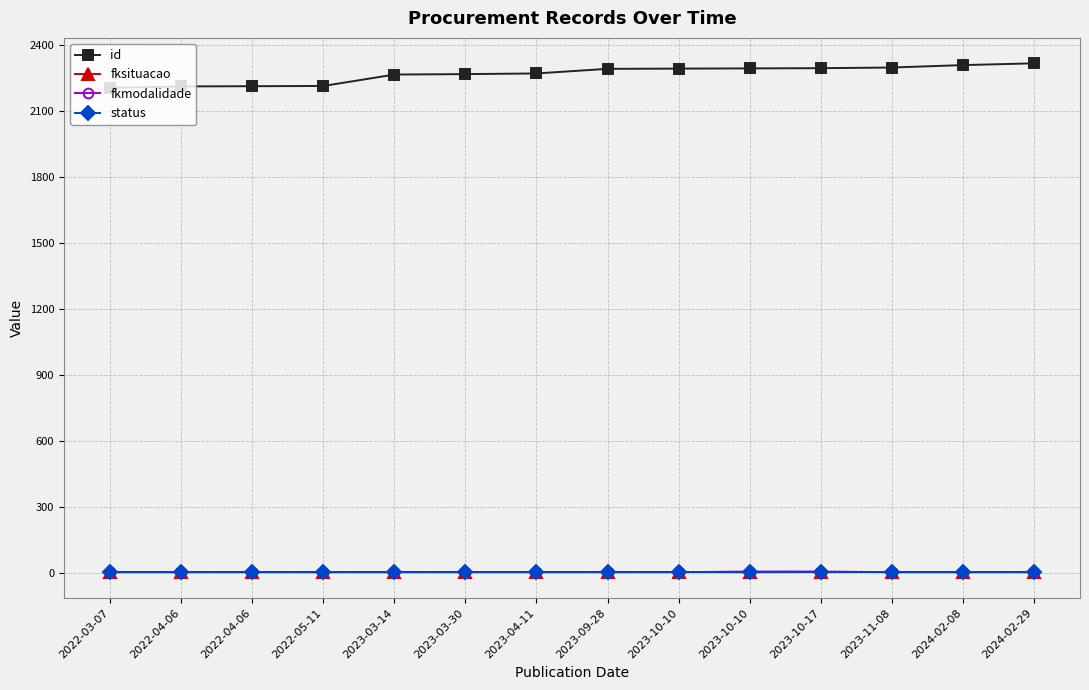

True or false: status and fkmodalidade intersect in this chart.

False